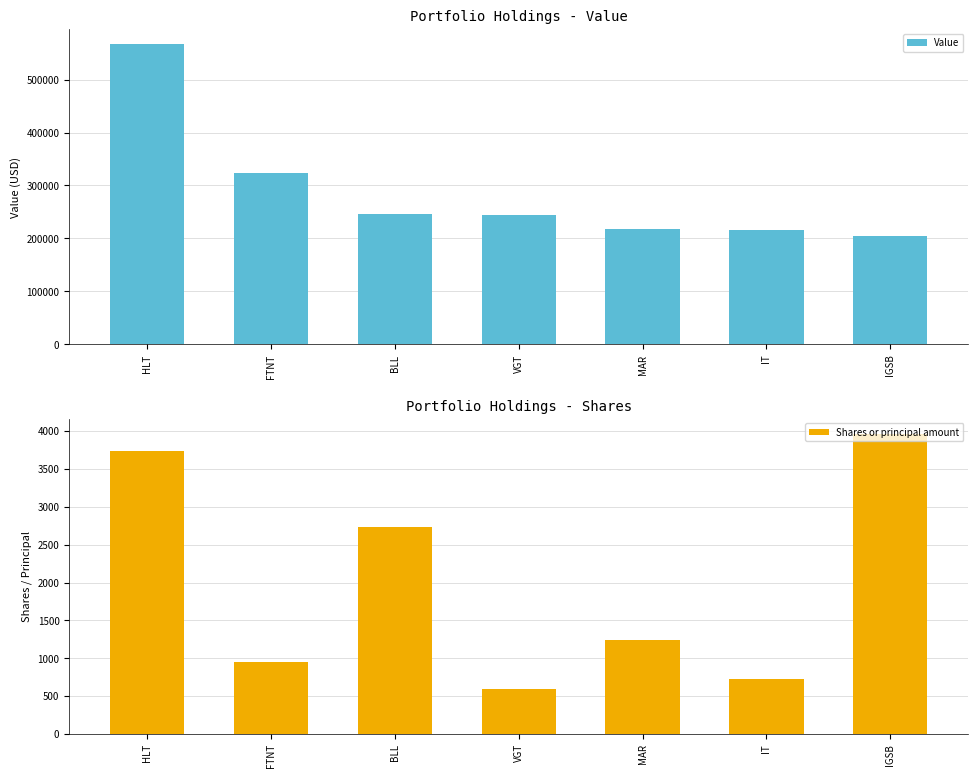

Which series has the widest spread of values?

Value